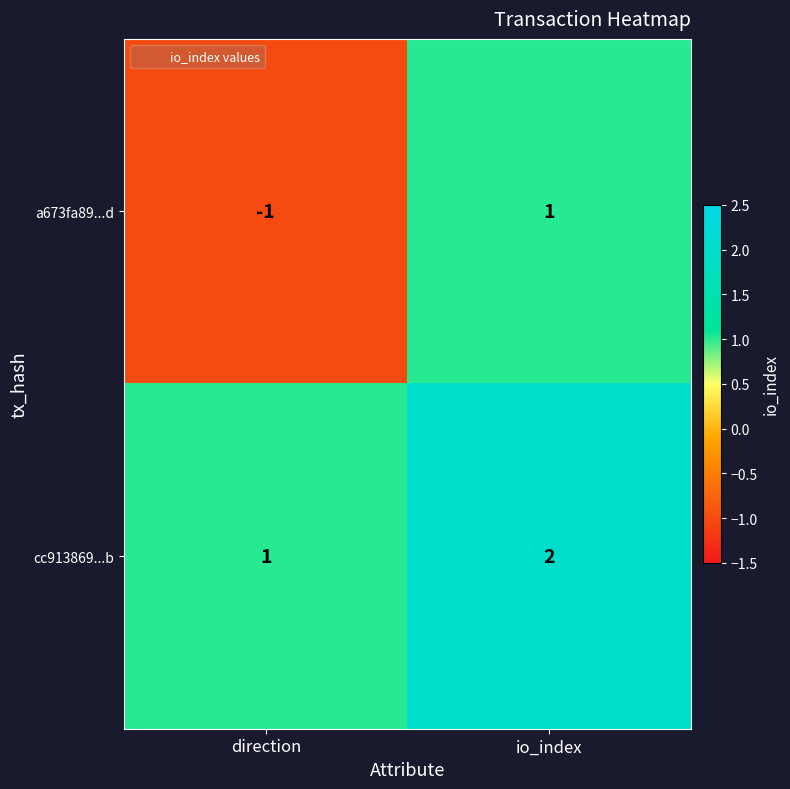

What is the sum of all cc913869...b values?

3